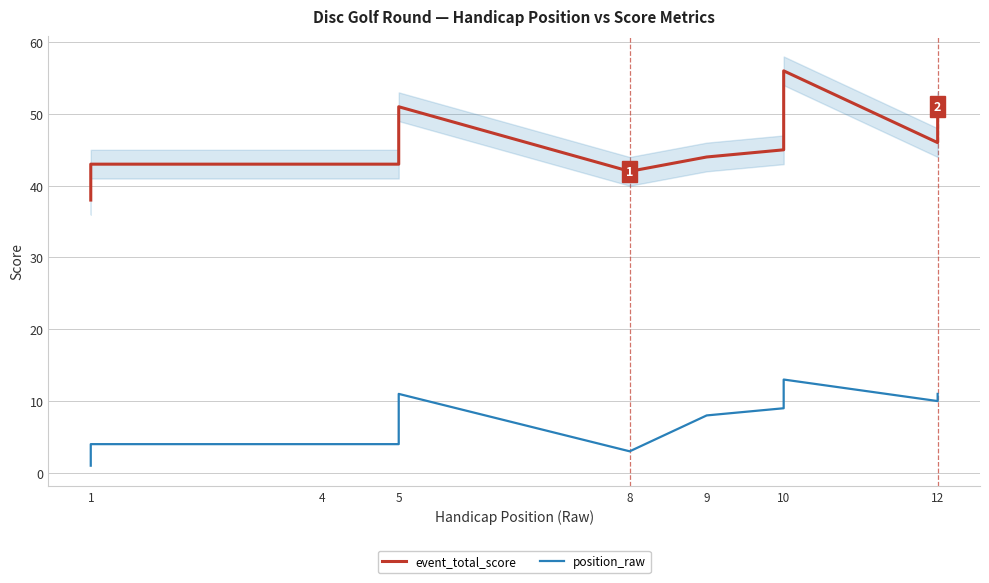

Between 12 and 5, which is larger?

12